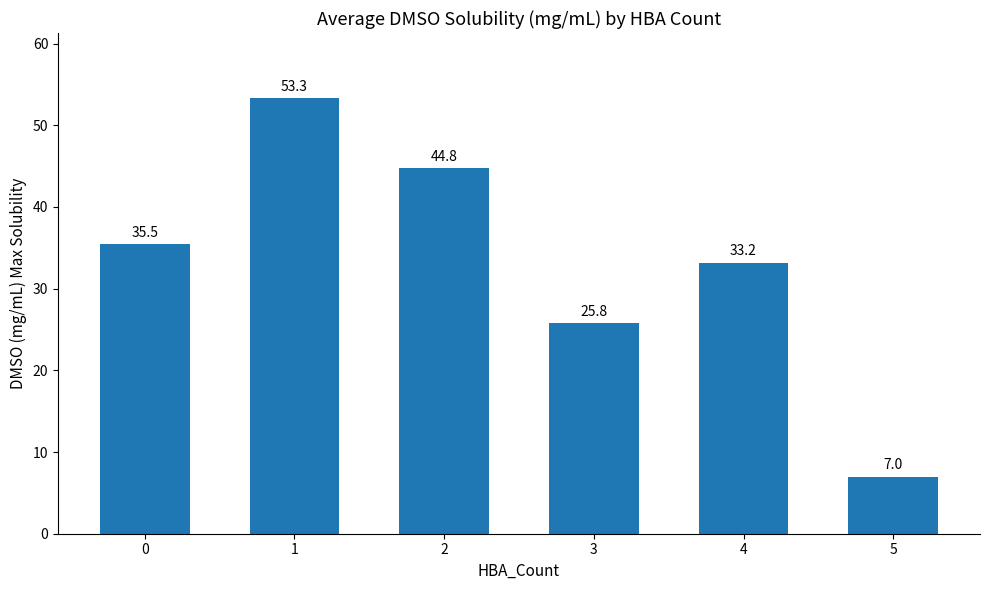

The value at 0 is 35.5. True or false?

True